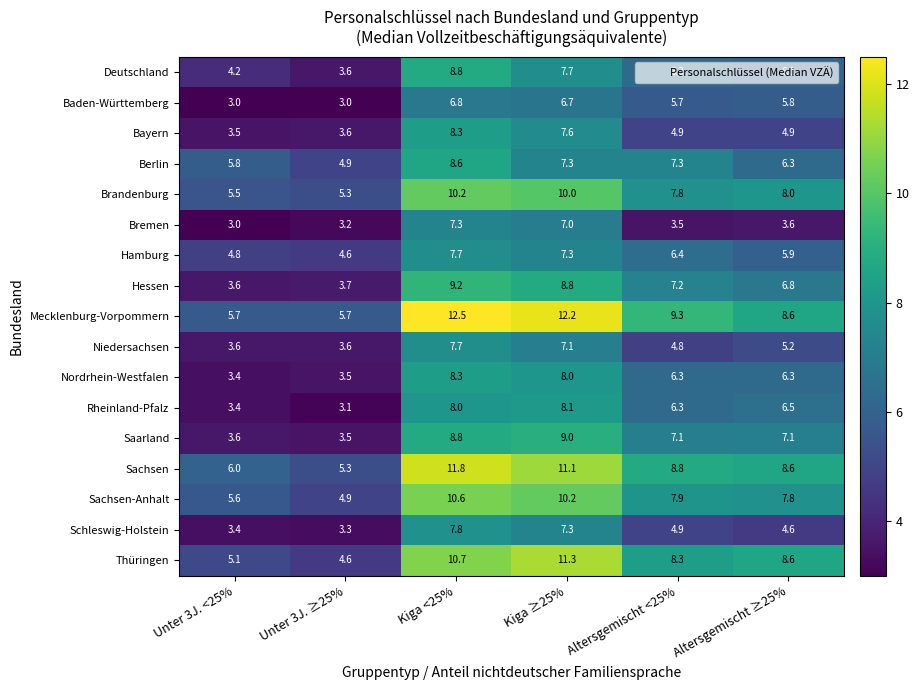

Between Kiga ≥25% and Altersgemischt ≥25%, which series saw the biggest shift?

Mecklenburg-Vorpommern